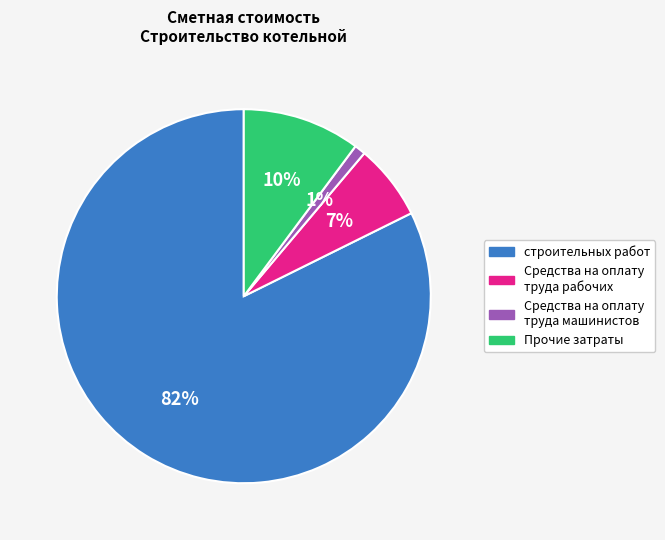

Rank the categories by value from highest to lowest.

строительных работ, Прочие затраты, Средства на оплату труда рабочих, Средства на оплату труда машинистов